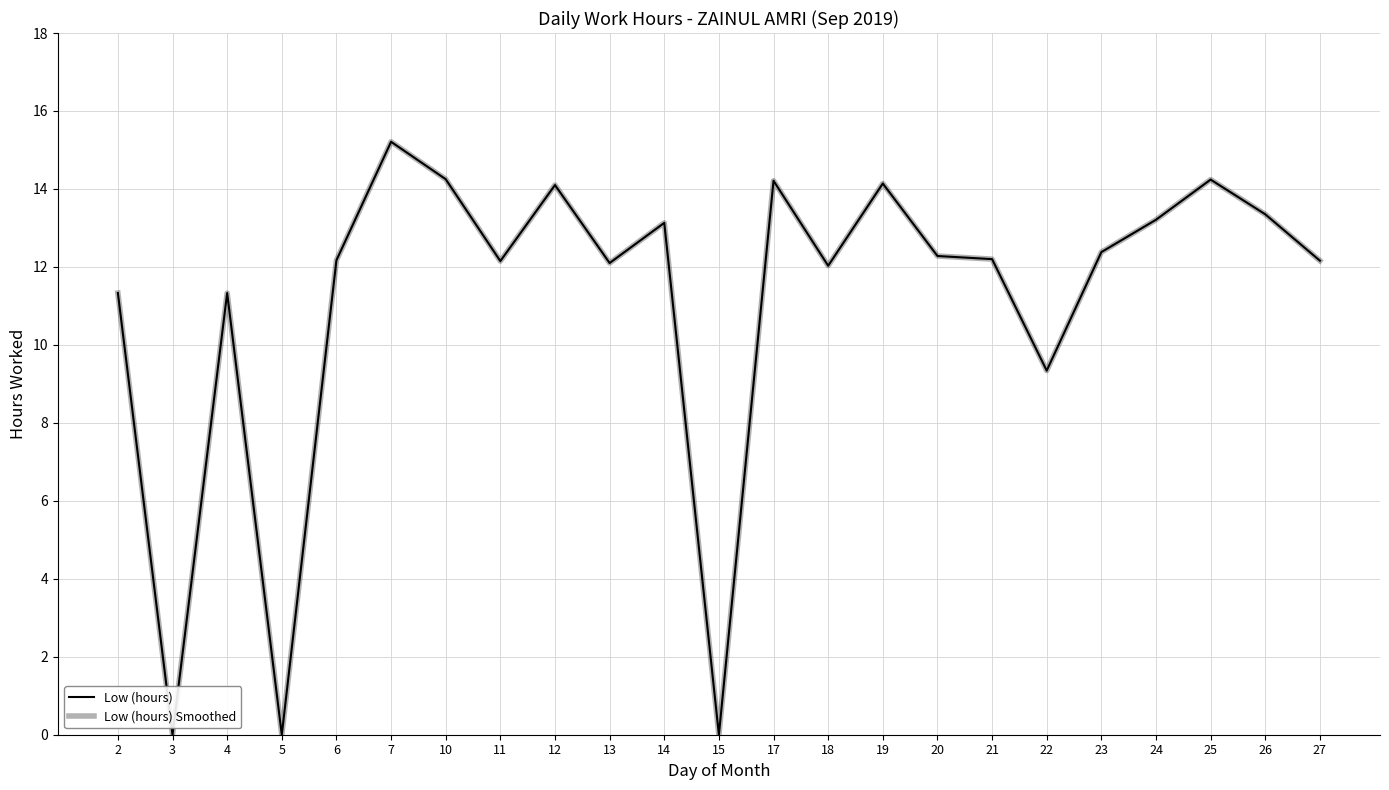

The value of Low (hours) at 2 is 11.3. True or false?

True